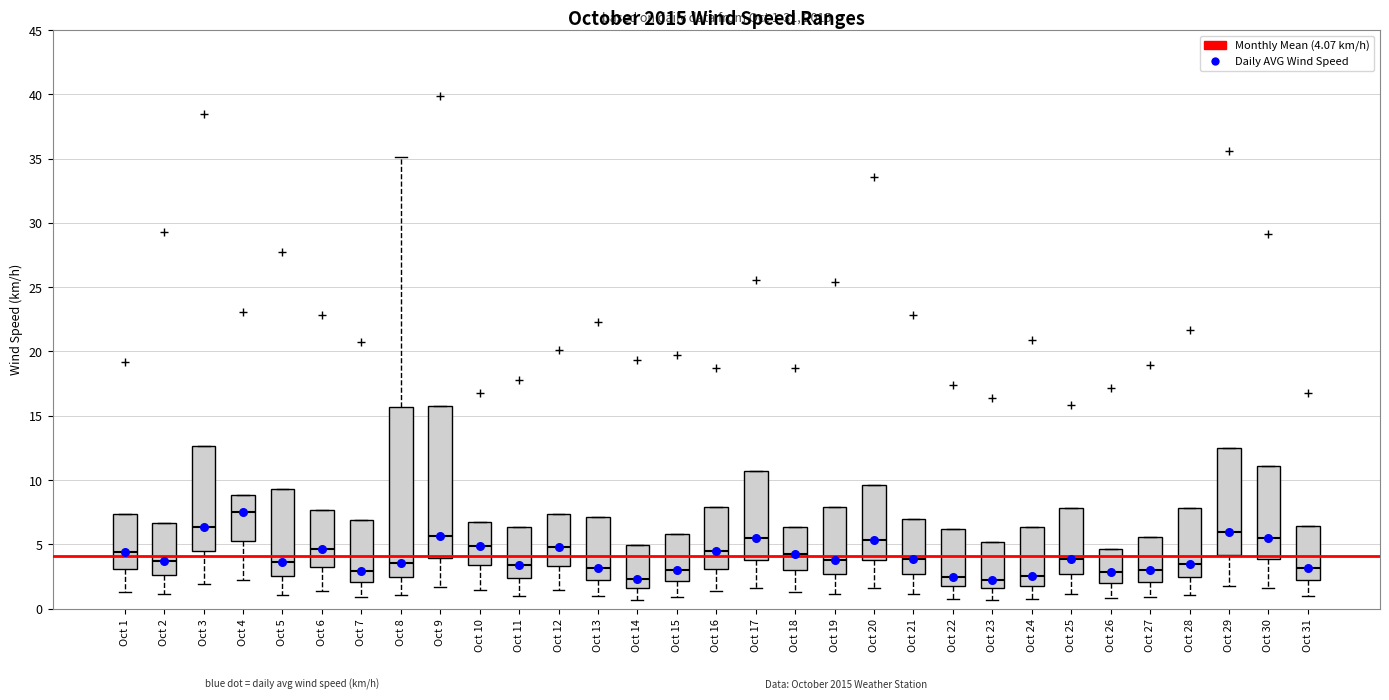

Which box has the highest median line?

Oct 4